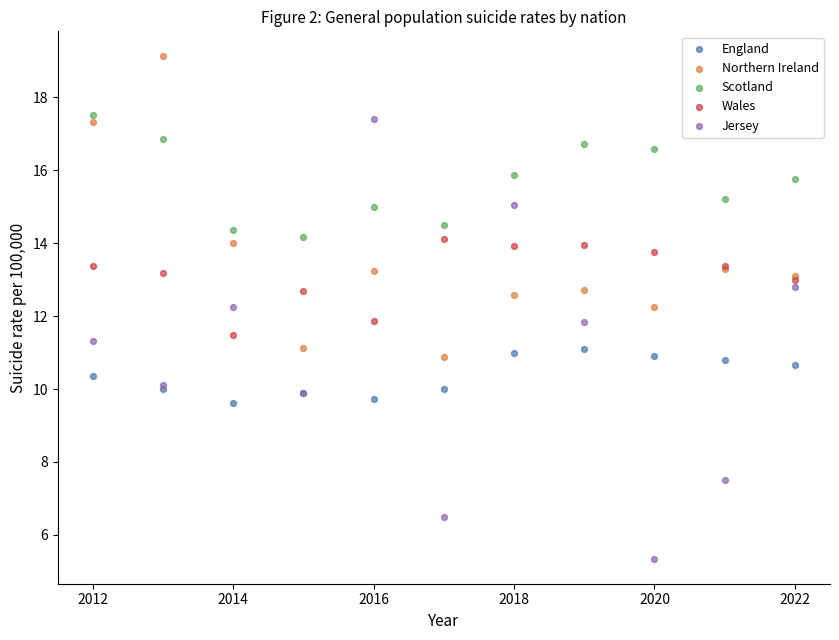

Which series has the largest Y range (max minus min)?

Jersey